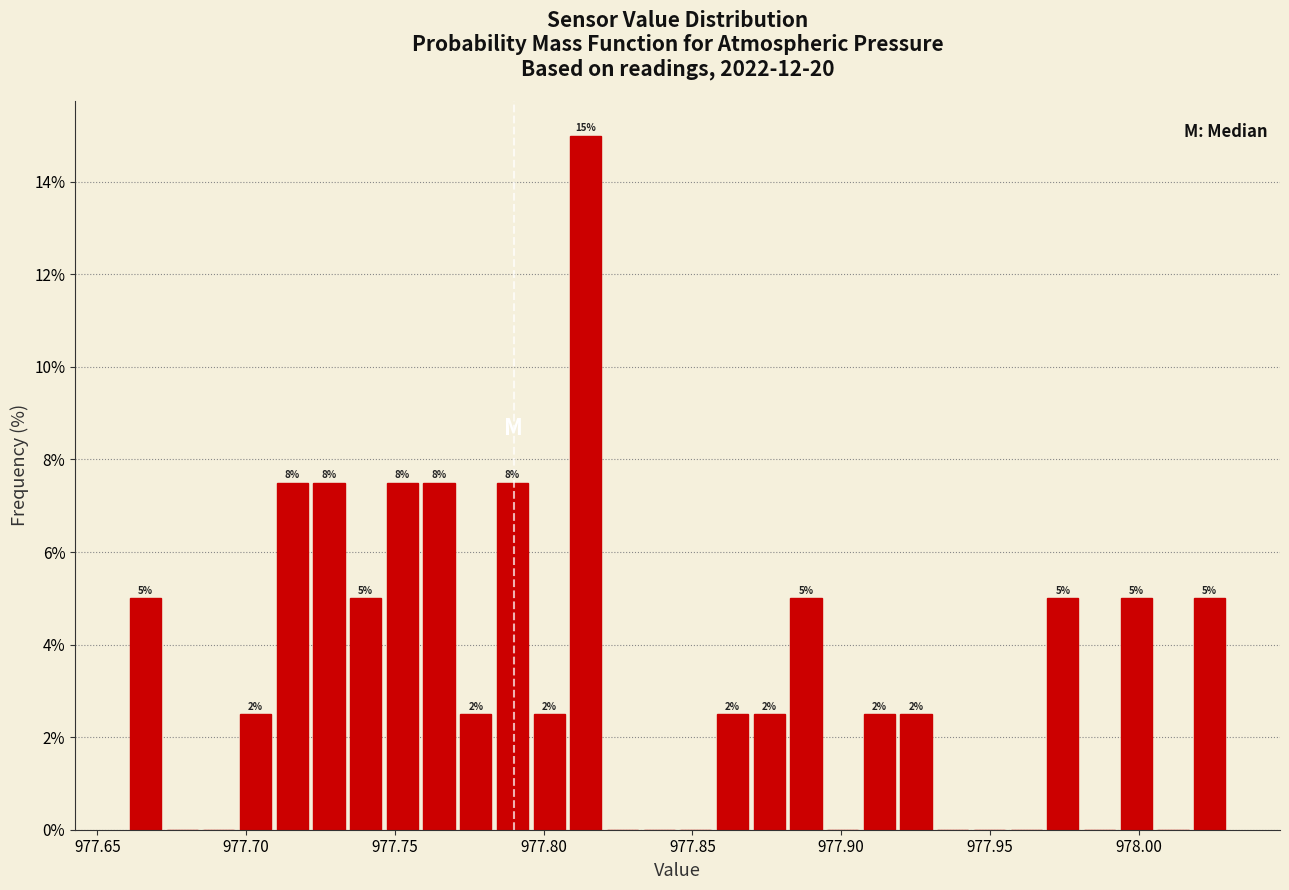

Read against the x-axis, roughly where is the centre of the tallest bar?

977.815